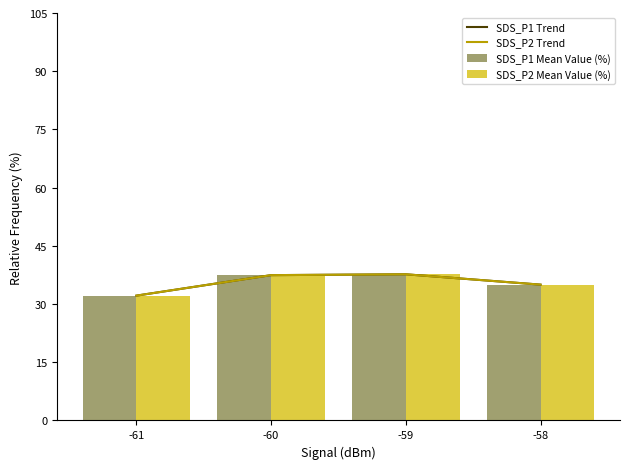

Rank the series by their maximum value, from highest to lowest.

SDS_P1 Trend, SDS_P2 Trend, SDS_P1 Mean Value (%), SDS_P2 Mean Value (%)